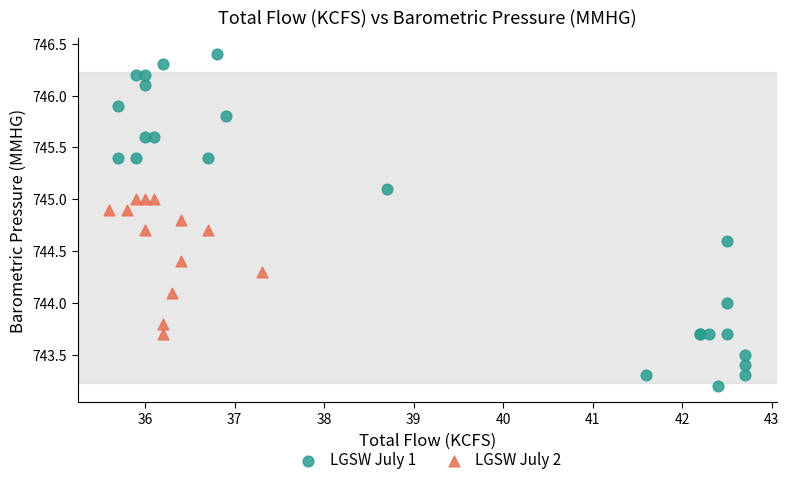

Which series has the largest Y range (max minus min)?

LGSW July 1